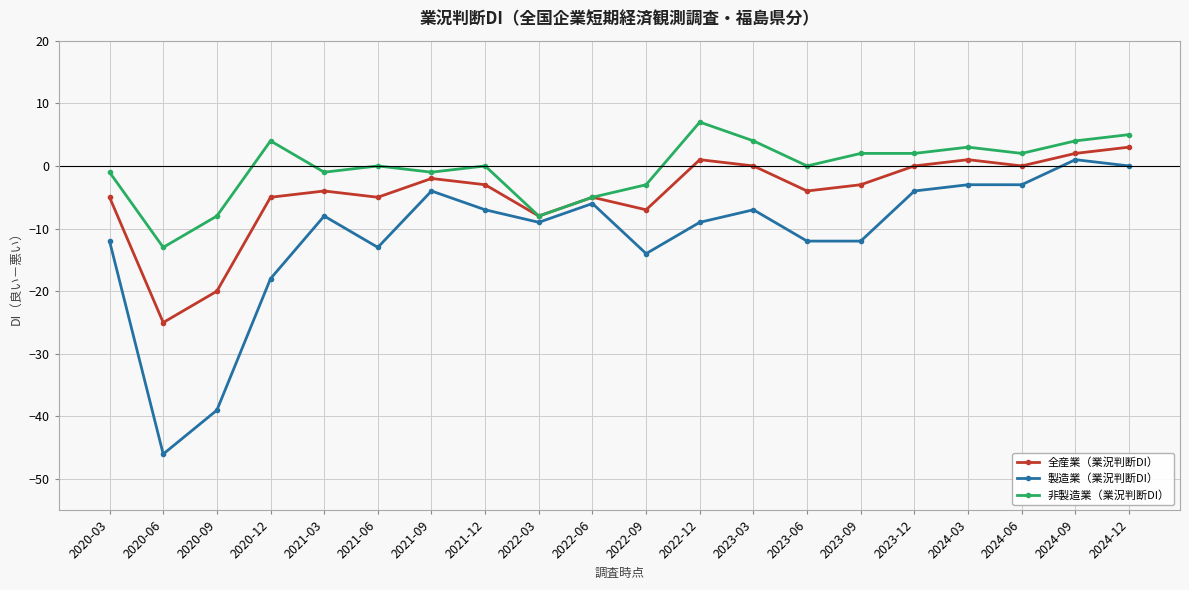

Reading left to right, what are all the values shown in this chart?

全産業（業況判断DI）: -5	-25	-20	-5	-4	-5	-2	-3	-8	-5	-7	1	0	-4	-3	0	1	0	2	3
製造業（業況判断DI）: -12	-46	-39	-18	-8	-13	-4	-7	-9	-6	-14	-9	-7	-12	-12	-4	-3	-3	1	0
非製造業（業況判断DI）: -1	-13	-8	4	-1	0	-1	0	-8	-5	-3	7	4	0	2	2	3	2	4	5